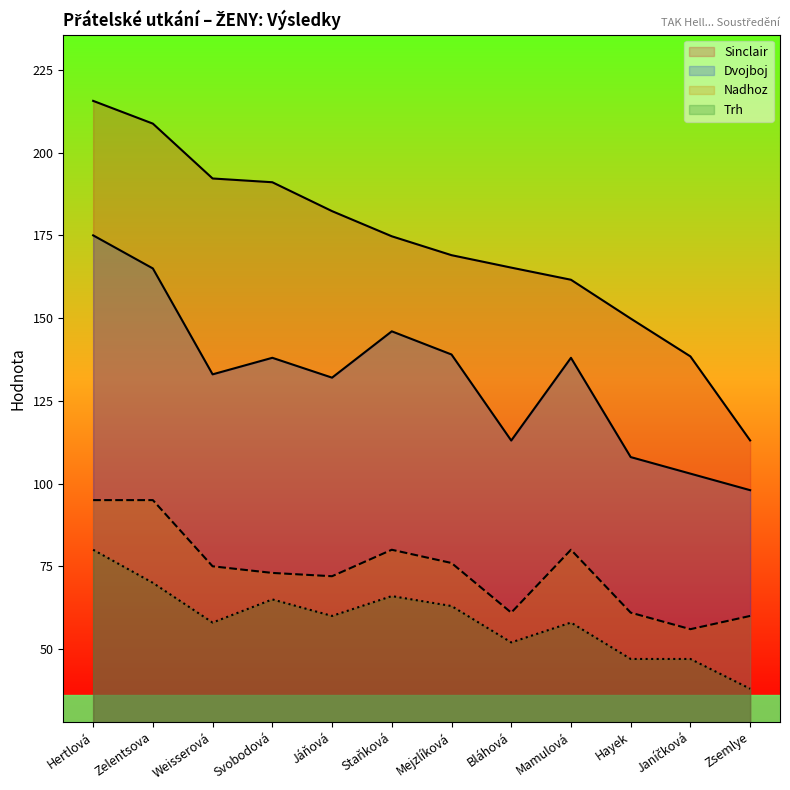

Count the number of data series in this chart.

4